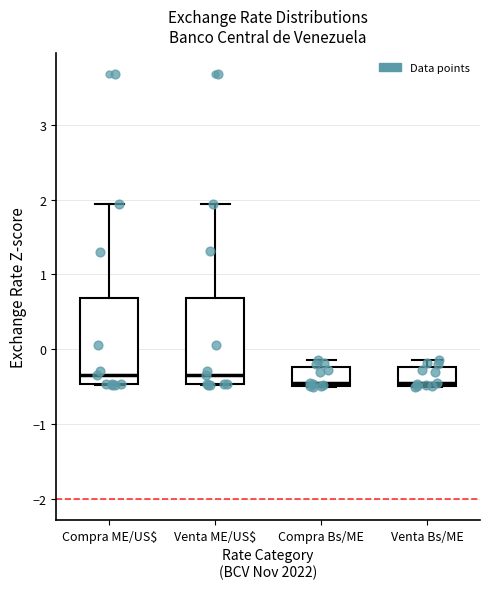

Reading left to right, read every box against the y-axis: the position of its median line, the range the box covers, and the ends of its whiskers. The values are not printed on the chart, so give them approximately, as read against the axis.

Compra ME/US$: median -0.3, box -0.5 to 0.7, whiskers -0.5 to 1.9
Venta ME/US$: median -0.3, box -0.5 to 0.7, whiskers -0.5 to 1.9
Compra Bs/ME: median -0.4, box -0.5 to -0.2, whiskers -0.5 to -0.1
Venta Bs/ME: median -0.4, box -0.5 to -0.2, whiskers -0.5 to -0.1